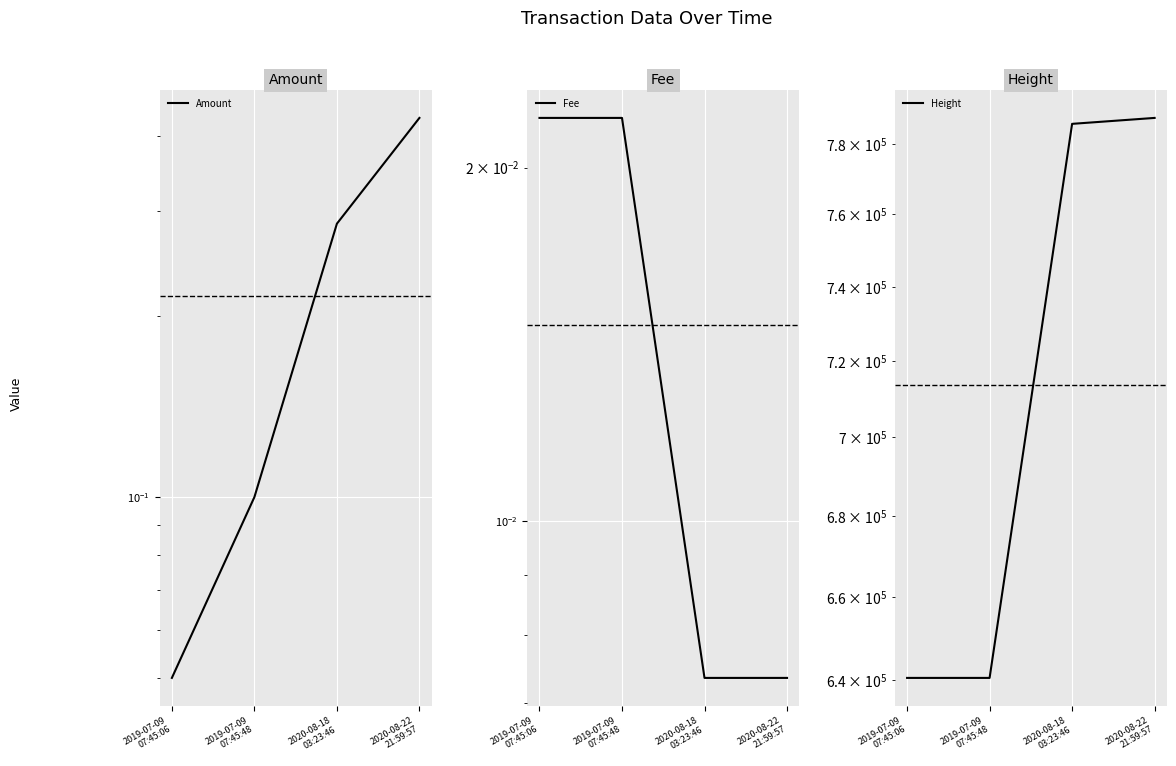

What is the label of the 3rd point from the right?

2019-07-09
07:45:48